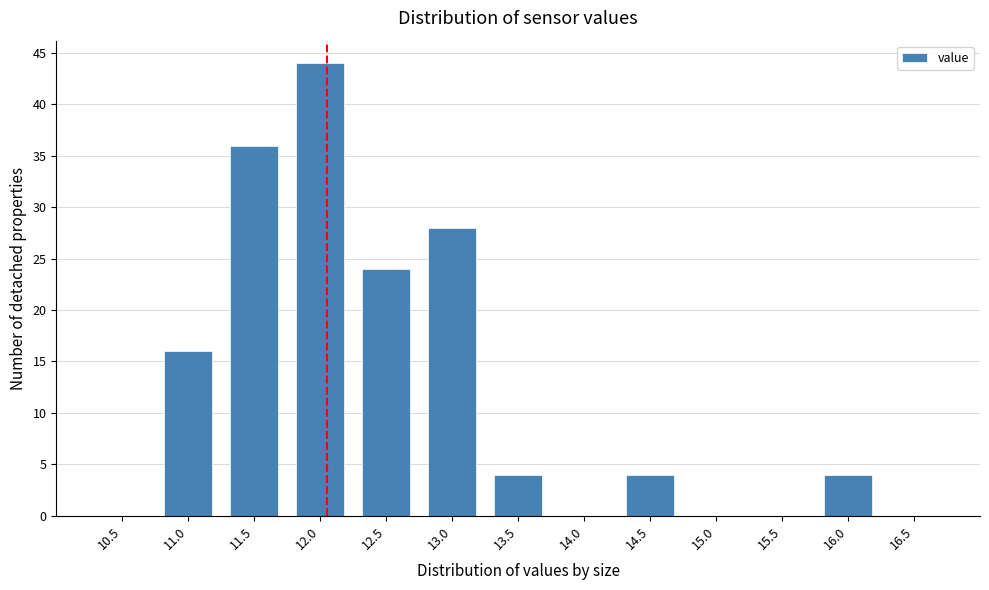

Reading left to right, list all the values displayed in this chart.

10.5=0	11.0=16	11.5=36	12.0=44	12.5=24	13.0=28	13.5=4	14.0=0	14.5=4	15.0=0	15.5=0	16.0=4	16.5=0